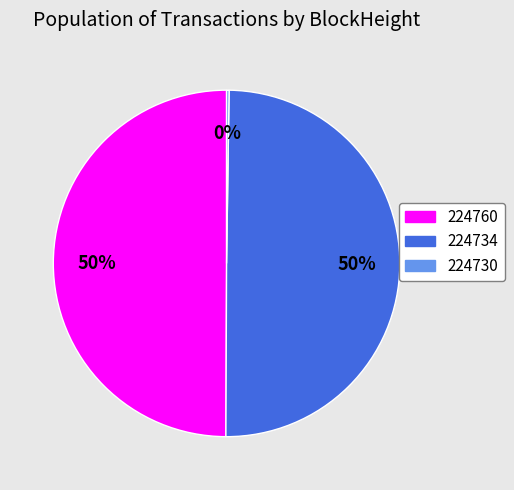

Do 224760 and 224734 together represent more than half of the pie?

Yes